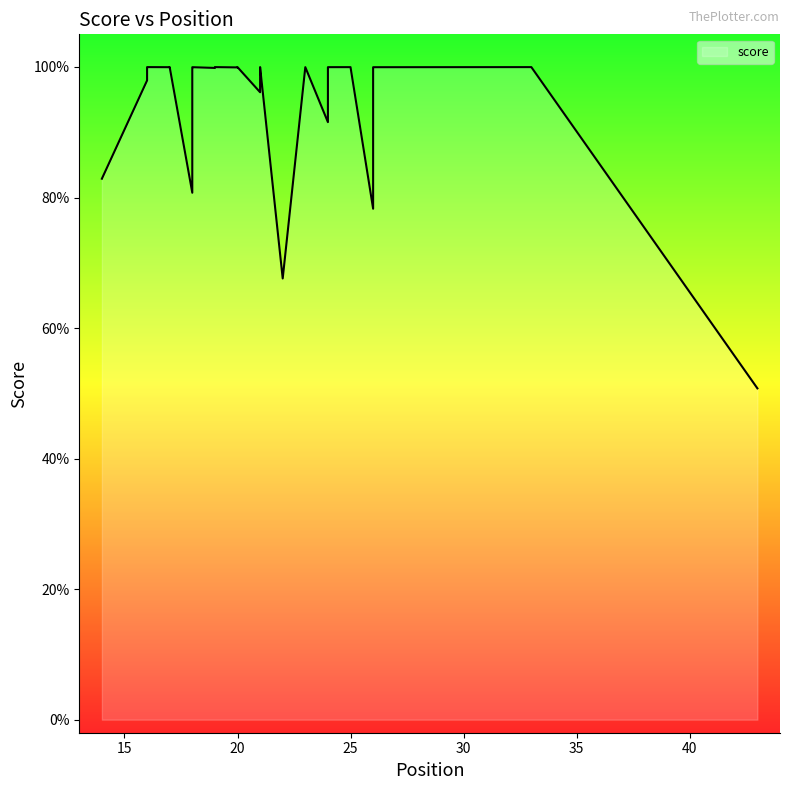

Which has a higher value, 22 or 30?

30